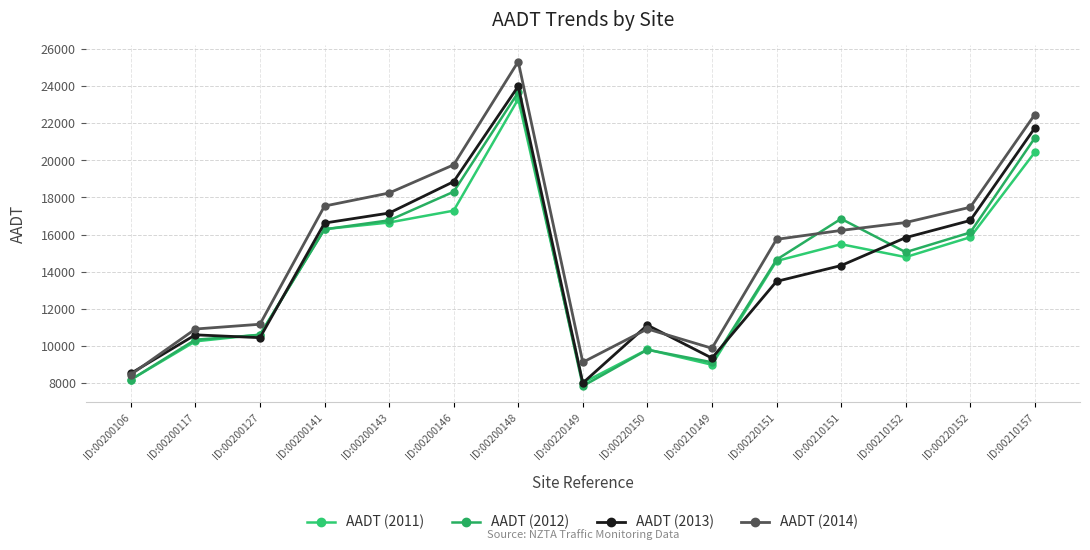

What is the value of the AADT (2012) point at the 5th from the left?

16766